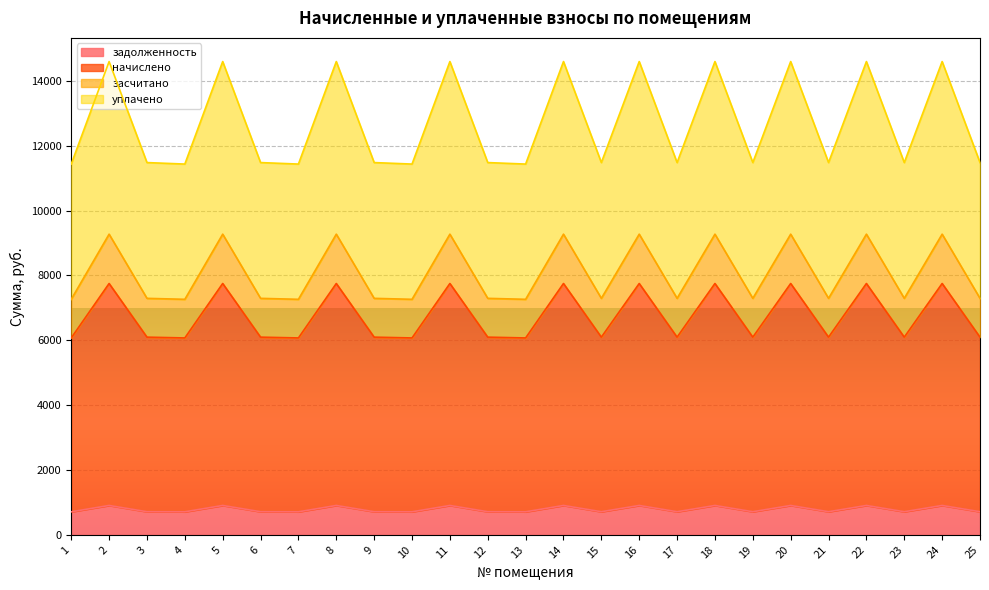

Between 14 and 22, which series saw the biggest shift?

задолженность